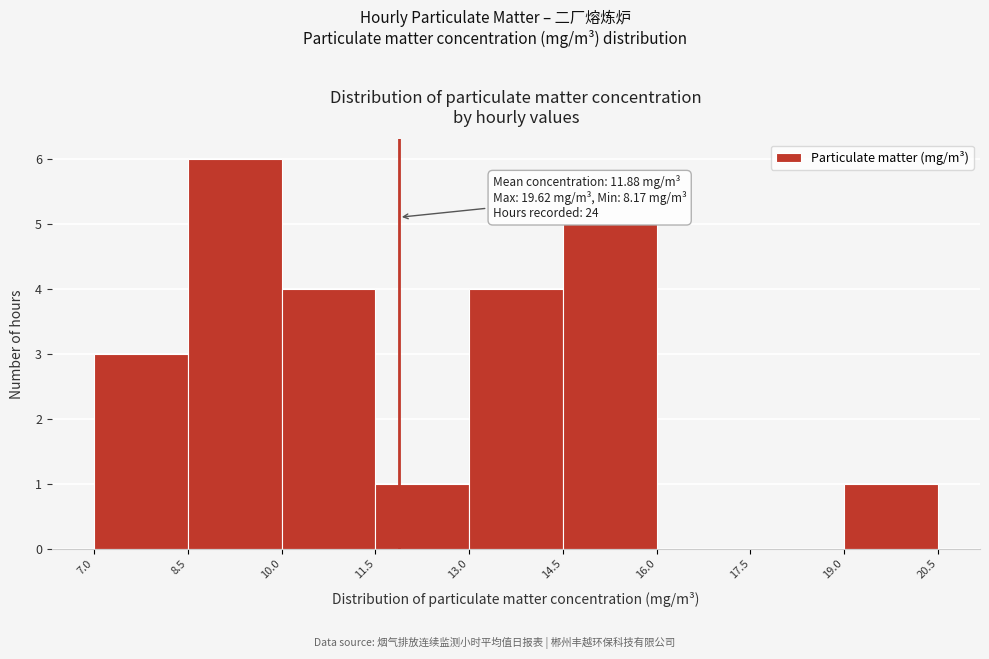

Which range on the x-axis has the tallest bar?

8.5 to 10.0